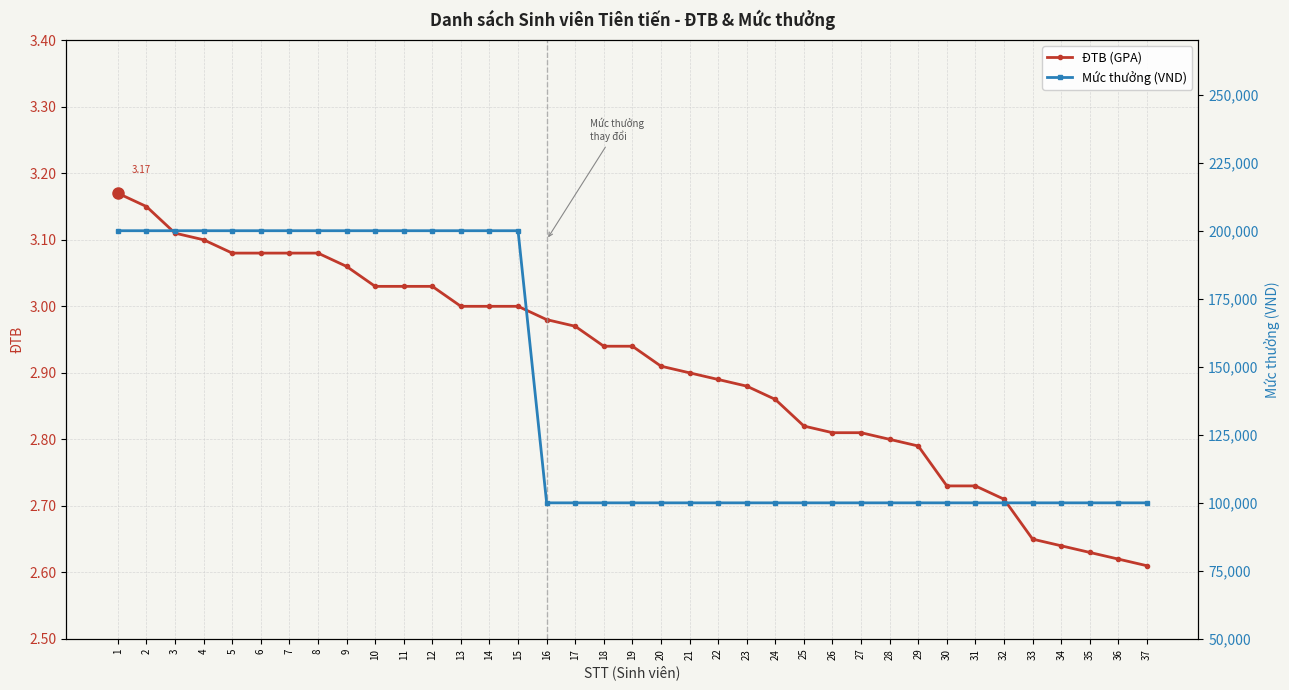

Rank the series by their maximum value, from highest to lowest.

Mức thưởng (VND), ĐTB (GPA)